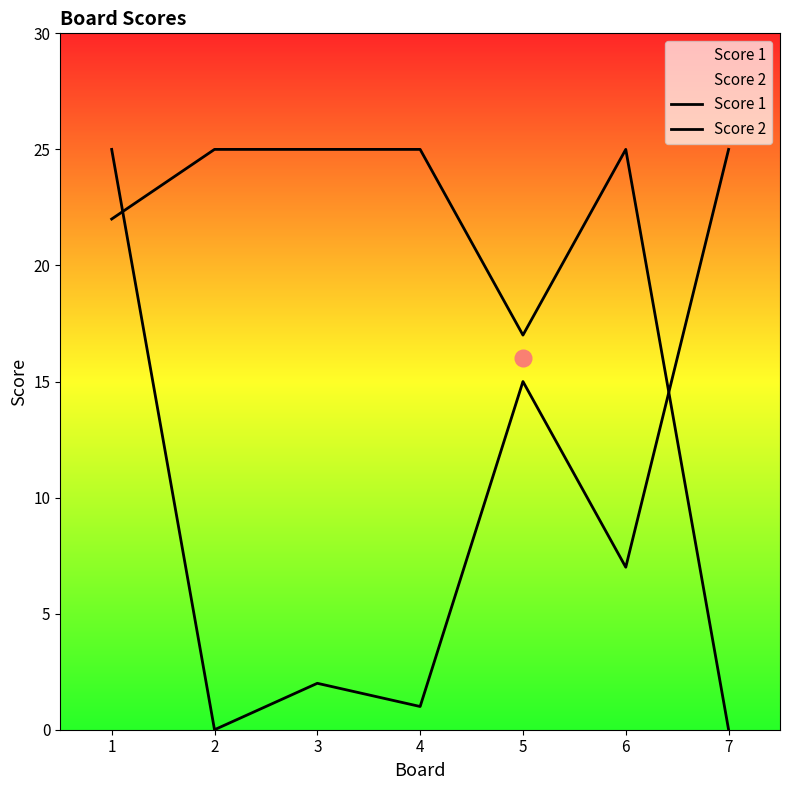

Count the number of data series in this chart.

2